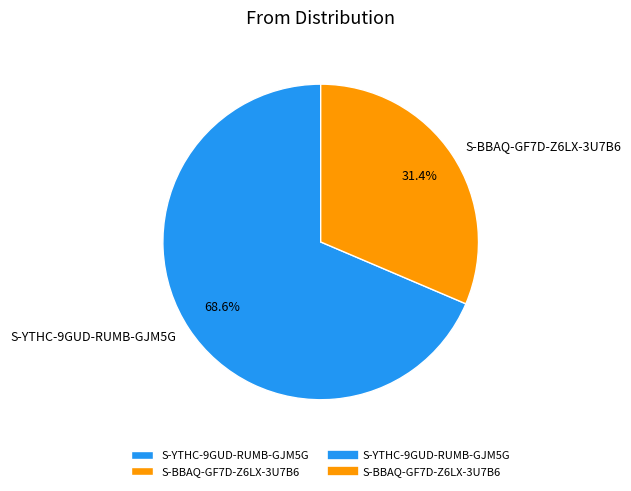

To the nearest percent, what is the difference between the S-YTHC-9GUD-RUMB-GJM5G and S-BBAQ-GF7D-Z6LX-3U7B6 slice percentages?

37%